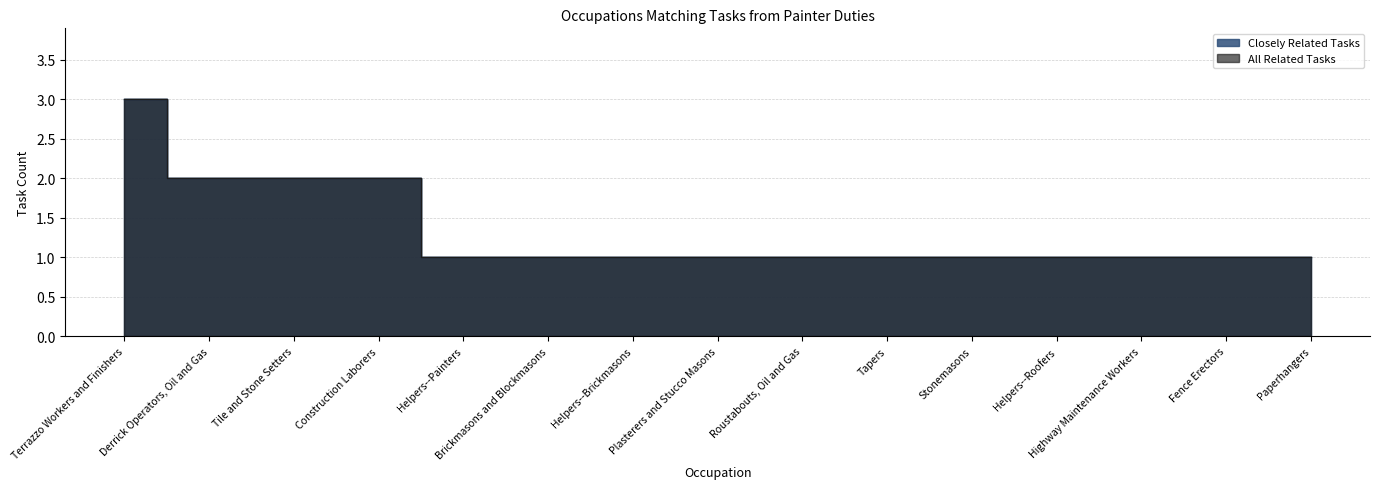

Reading left to right, transcribe all the data shown in this chart.

Closely Related Tasks: Terrazzo Workers and Finishers=3	Derrick Operators, Oil and Gas=2	Tile and Stone Setters=2	Construction Laborers=2	Helpers--Painters=1	Brickmasons and Blockmasons=1	Helpers--Brickmasons=1	Plasterers and Stucco Masons=1	Roustabouts, Oil and Gas=1	Tapers=1	Stonemasons=1	Helpers--Roofers=1	Highway Maintenance Workers=1	Fence Erectors=1	Paperhangers=1
All Related Tasks: Terrazzo Workers and Finishers=3	Derrick Operators, Oil and Gas=2	Tile and Stone Setters=2	Construction Laborers=2	Helpers--Painters=1	Brickmasons and Blockmasons=1	Helpers--Brickmasons=1	Plasterers and Stucco Masons=1	Roustabouts, Oil and Gas=1	Tapers=1	Stonemasons=1	Helpers--Roofers=1	Highway Maintenance Workers=1	Fence Erectors=1	Paperhangers=1